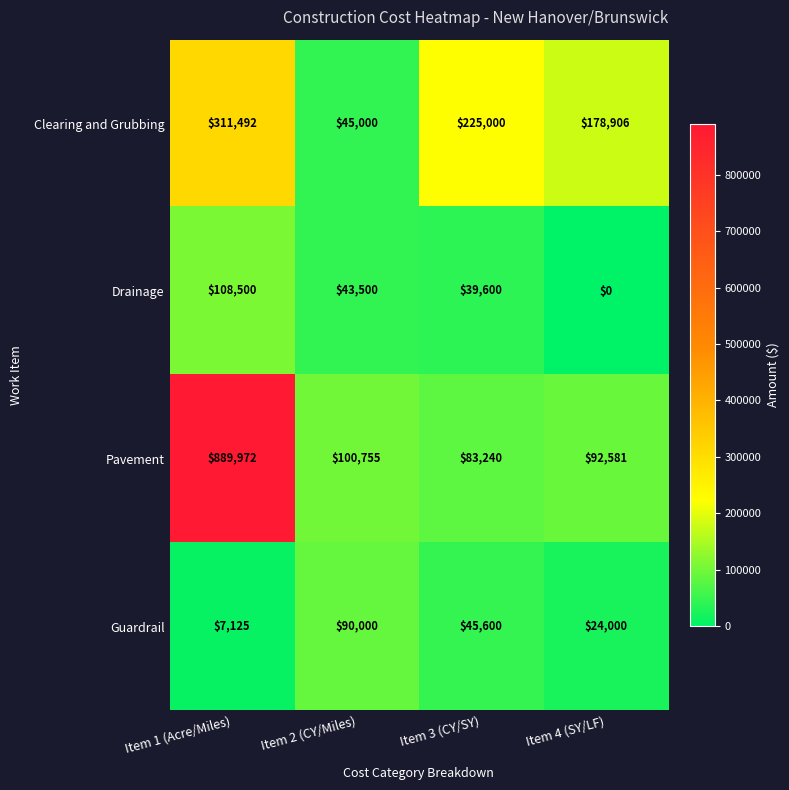

The value of Clearing and Grubbing at Item 1 (Acre/Miles) is 206243. True or false?

False